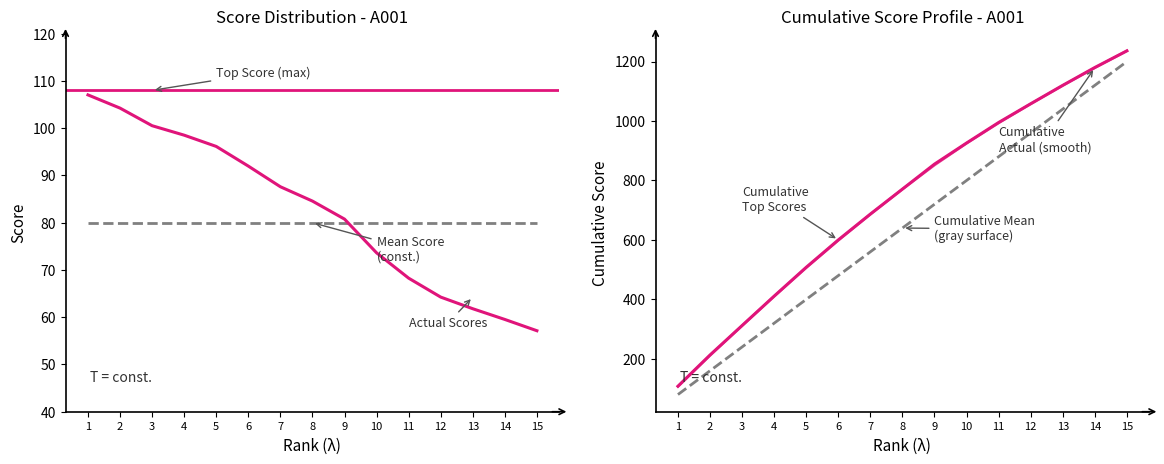

Is this an area chart (filled region under the line)?

No